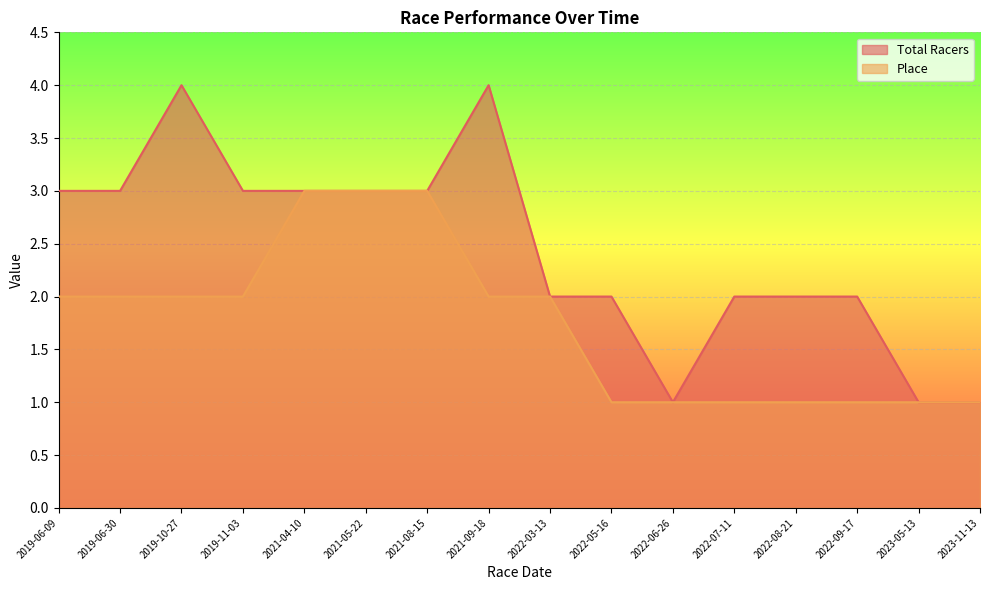

At which label does Total Racers reach its peak?

2019-10-27